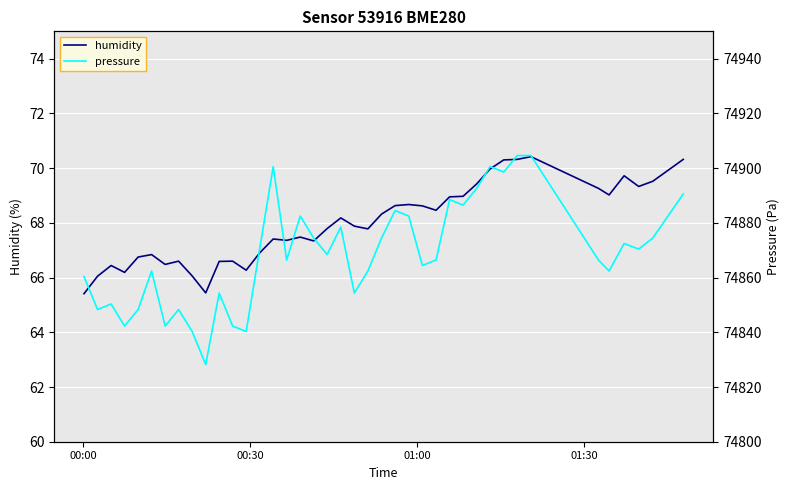

What is the lowest value of the humidity series?

65.4